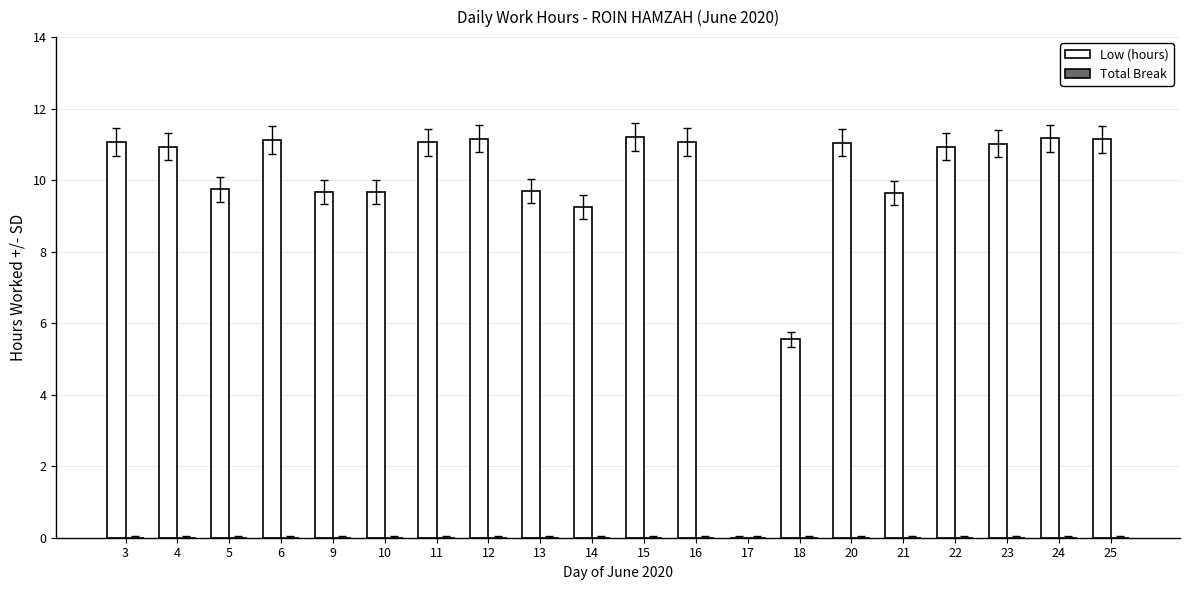

What is the sum of all values?

196.1